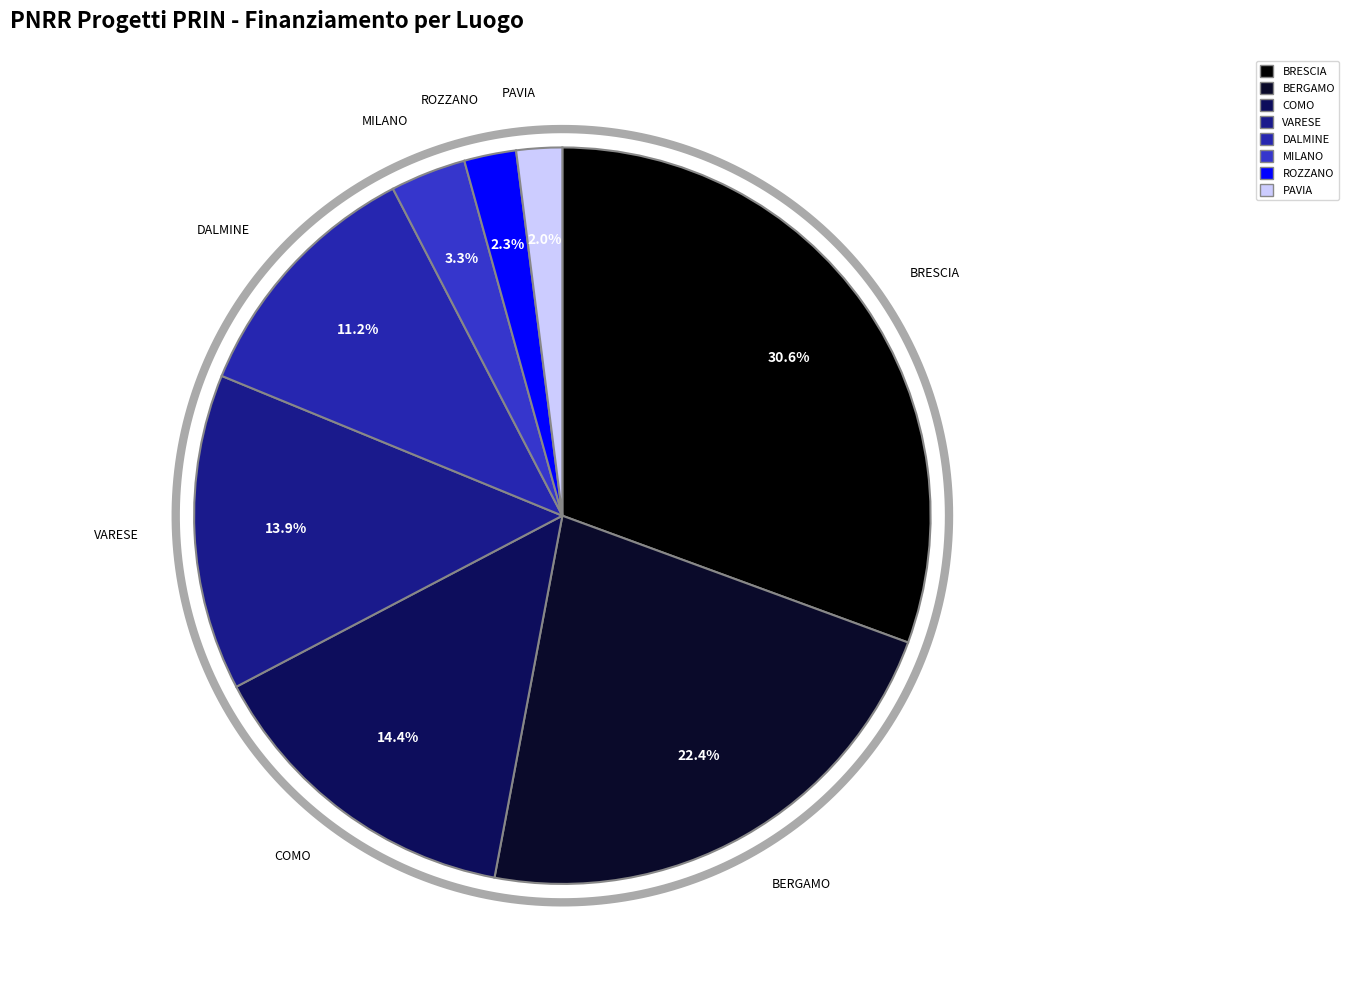

How many slices are in this pie chart?

8